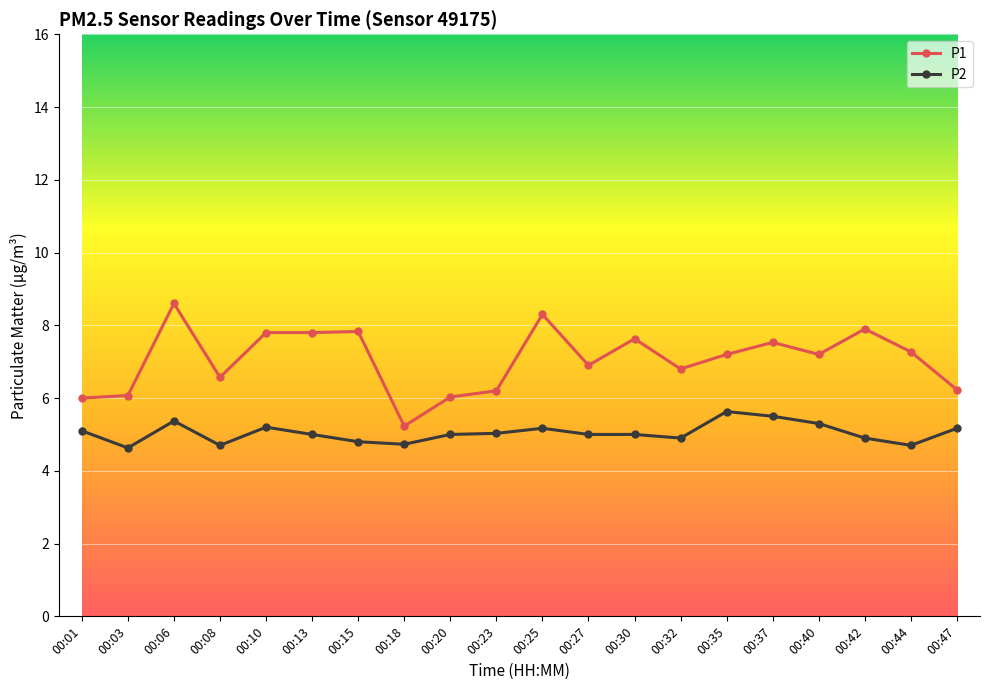

List the series in order of their peak value, highest first.

P1, P2